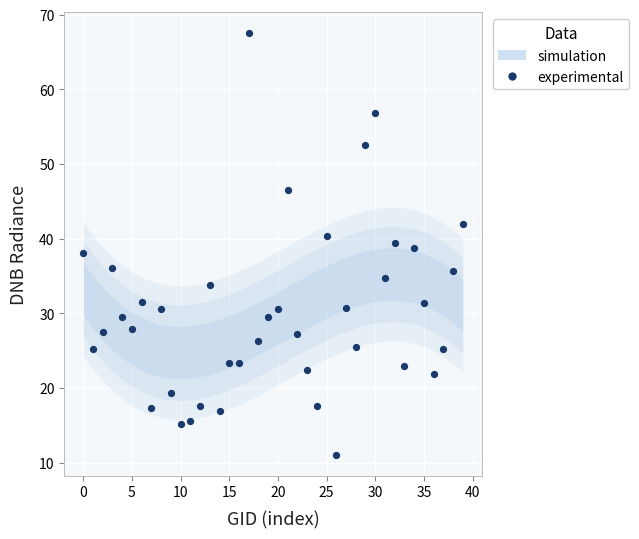

What is the range of Y values (max minus min)?

56.4